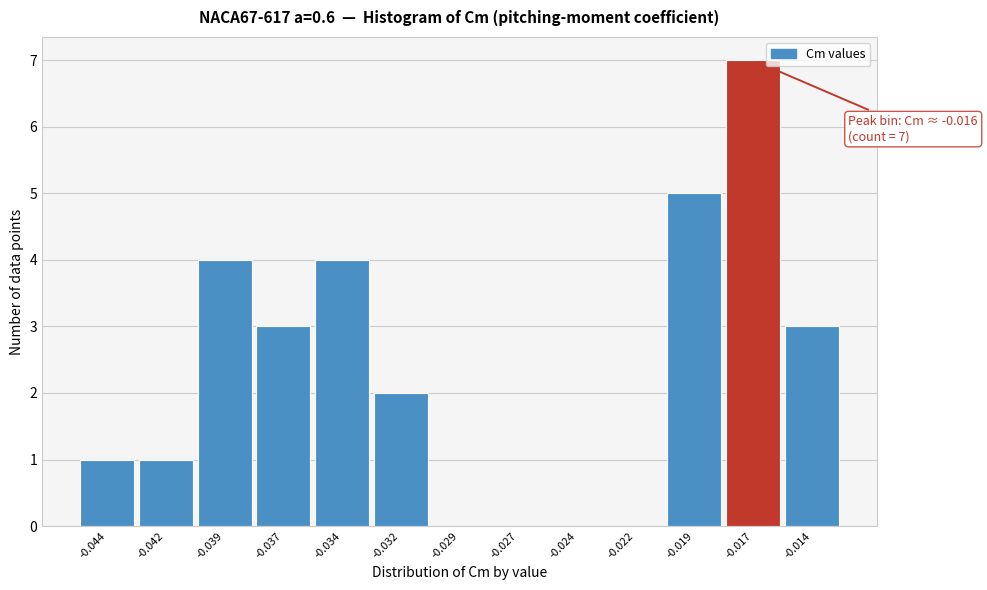

Reading right to left, extract all data points from this chart.

-0.014=3	-0.017=7	-0.019=5	-0.022=0	-0.024=0	-0.027=0	-0.029=0	-0.032=2	-0.034=4	-0.037=3	-0.039=4	-0.042=1	-0.044=1